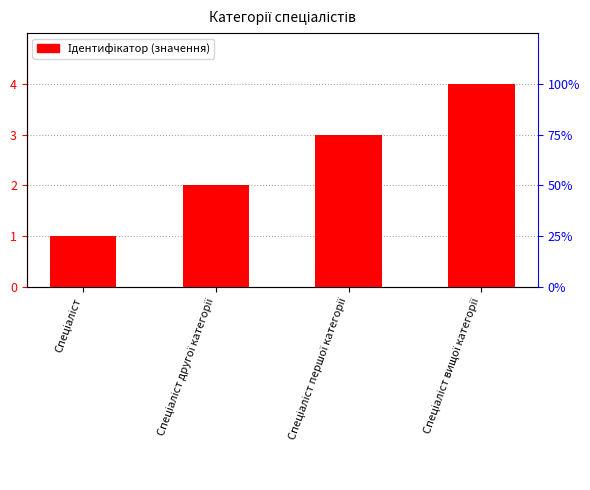

What is the value of the 2nd bar from the left?

2